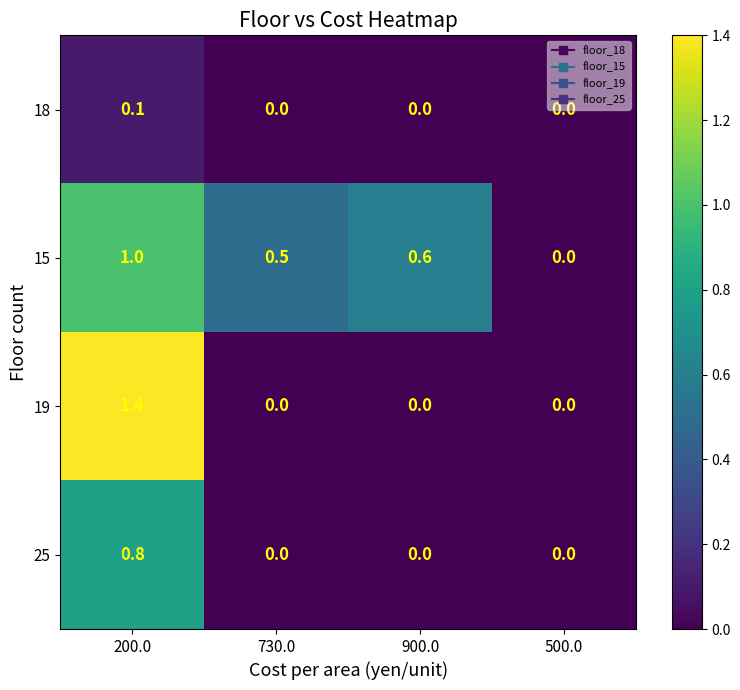

Count the 19 values in the range 0 to 1.

3